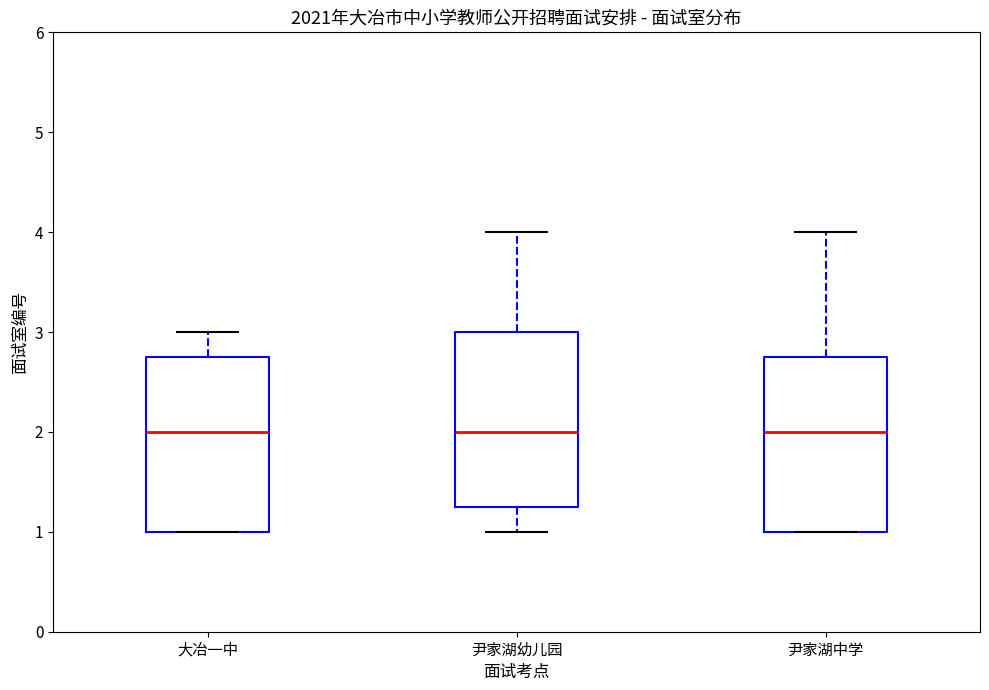

Reading left to right, read every box against the y-axis: the position of its median line, the range the box covers, and the ends of its whiskers. The values are not printed on the chart, so give them approximately, as read against the axis.

大冶一中: median 2.0, box 1.0 to 2.8, whiskers 1.0 to 3.0
尹家湖幼儿园: median 2.0, box 1.3 to 3.0, whiskers 1.0 to 4.0
尹家湖中学: median 2.0, box 1.0 to 2.8, whiskers 1.0 to 4.0